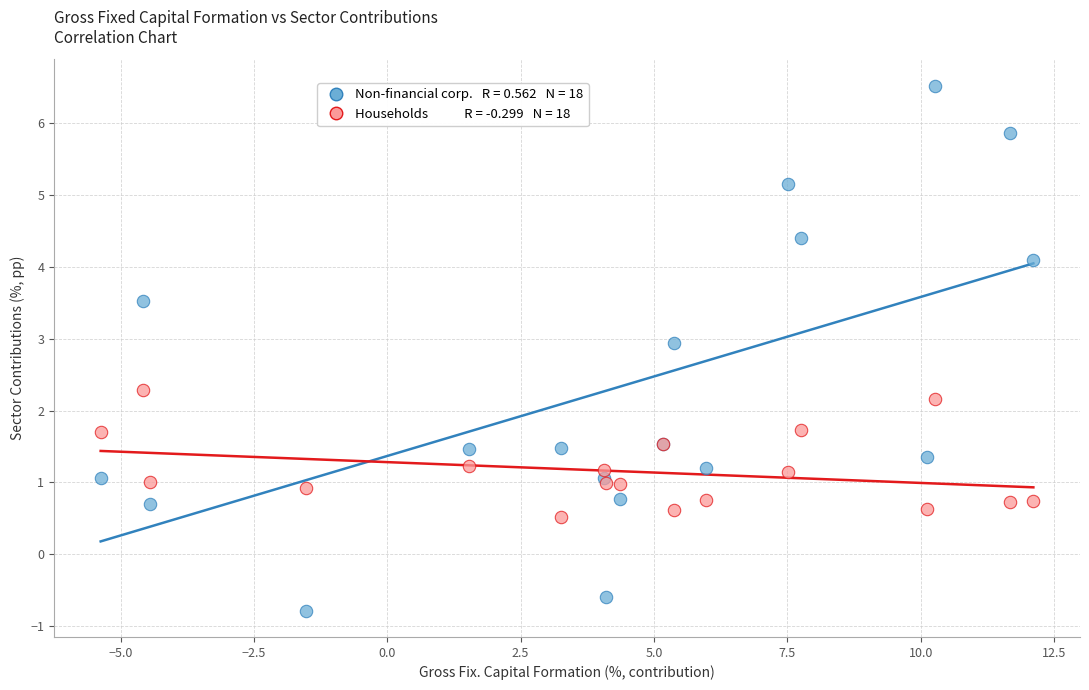

Across all series, what Y value is closest to 2?

2.2